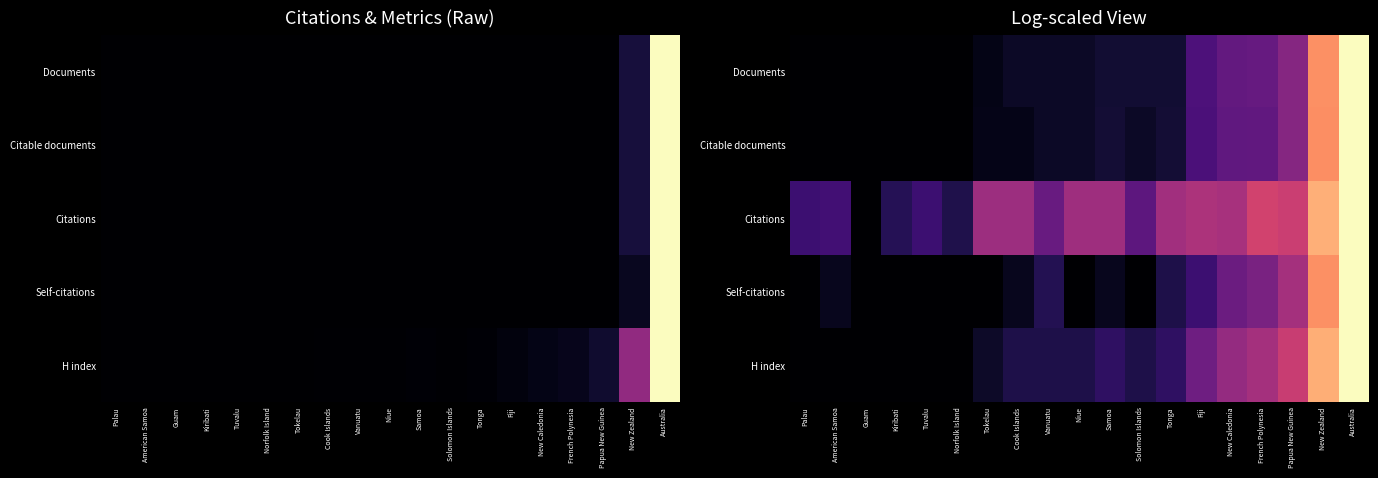

Which series has the widest spread of values?

Citations